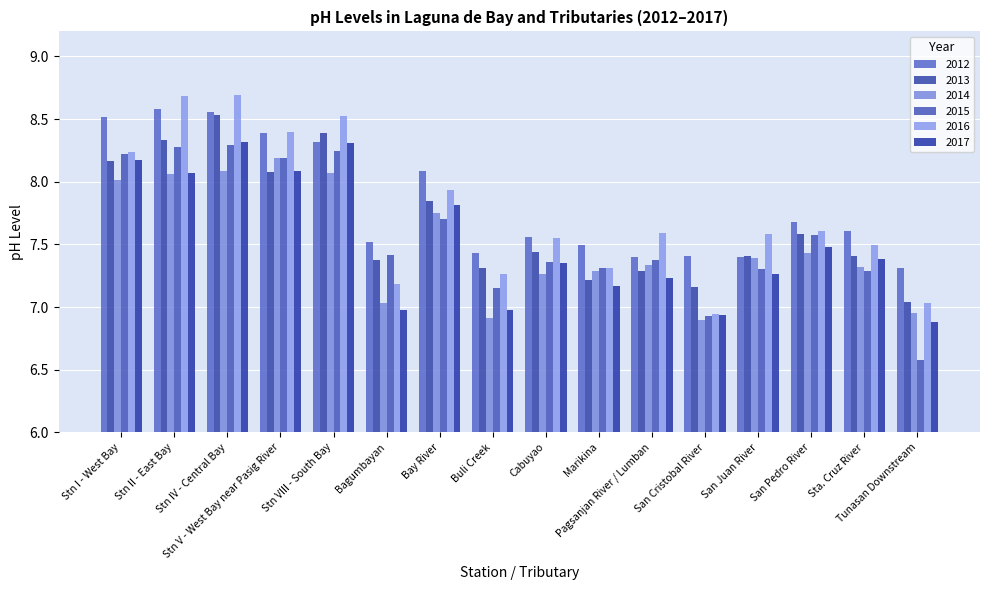

Are the bars grouped side by side (vs. stacked)?

Yes